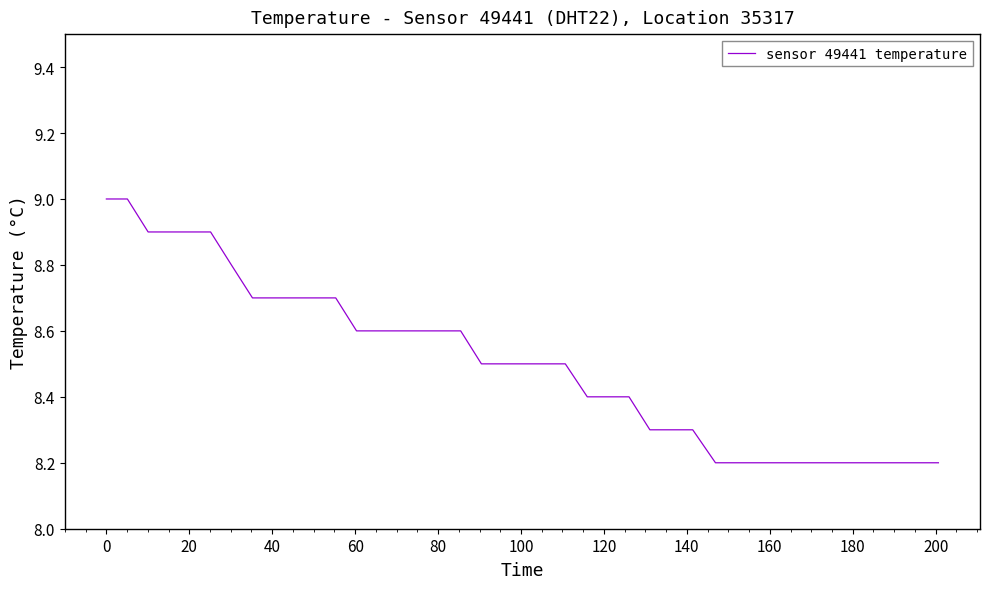

What is the maximum value shown in the chart?

9.0